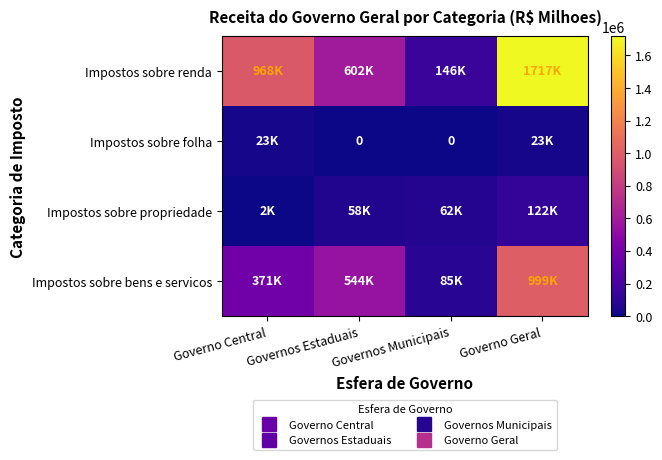

List the series in order of their peak value, highest first.

Impostos sobre renda, Impostos sobre bens e servicos, Impostos sobre propriedade, Impostos sobre folha